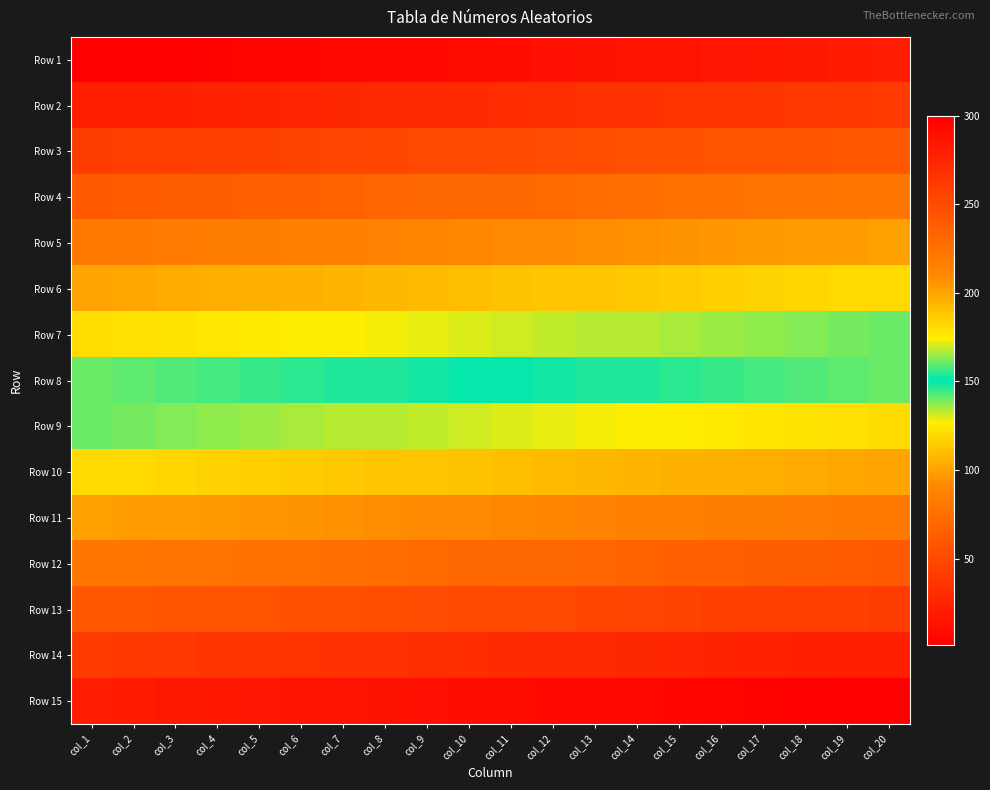

Reading right to left, what are all the values shown in this chart?

Row 1: col_20=20	col_19=19	col_18=18	col_17=17	col_16=16	col_15=15	col_14=14	col_13=13	col_12=12	col_11=11	col_10=10	col_9=9	col_8=8	col_7=7	col_6=6	col_5=5	col_4=4	col_3=3	col_2=2	col_1=1
Row 2: col_20=40	col_19=39	col_18=38	col_17=37	col_16=36	col_15=35	col_14=34	col_13=33	col_12=32	col_11=31	col_10=30	col_9=29	col_8=28	col_7=27	col_6=26	col_5=25	col_4=24	col_3=23	col_2=22	col_1=21
Row 3: col_20=60	col_19=59	col_18=58	col_17=57	col_16=56	col_15=55	col_14=54	col_13=53	col_12=52	col_11=51	col_10=50	col_9=49	col_8=48	col_7=47	col_6=46	col_5=45	col_4=44	col_3=43	col_2=42	col_1=41
Row 4: col_20=80	col_19=79	col_18=78	col_17=77	col_16=76	col_15=75	col_14=74	col_13=73	col_12=72	col_11=71	col_10=70	col_9=69	col_8=68	col_7=67	col_6=66	col_5=65	col_4=64	col_3=63	col_2=62	col_1=61
Row 5: col_20=100	col_19=99	col_18=98	col_17=97	col_16=96	col_15=95	col_14=94	col_13=93	col_12=92	col_11=91	col_10=90	col_9=89	col_8=88	col_7=87	col_6=86	col_5=85	col_4=84	col_3=83	col_2=82	col_1=81
Row 6: col_20=120	col_19=119	col_18=118	col_17=117	col_16=116	col_15=115	col_14=114	col_13=113	col_12=112	col_11=111	col_10=110	col_9=109	col_8=108	col_7=107	col_6=106	col_5=105	col_4=104	col_3=103	col_2=102	col_1=101
Row 7: col_20=140	col_19=139	col_18=138	col_17=137	col_16=136	col_15=135	col_14=134	col_13=133	col_12=132	col_11=131	col_10=130	col_9=129	col_8=128	col_7=127	col_6=126	col_5=125	col_4=124	col_3=123	col_2=122	col_1=121
Row 8: col_20=160	col_19=159	col_18=158	col_17=157	col_16=156	col_15=155	col_14=154	col_13=153	col_12=152	col_11=151	col_10=150	col_9=149	col_8=148	col_7=147	col_6=146	col_5=145	col_4=144	col_3=143	col_2=142	col_1=141
Row 9: col_20=180	col_19=179	col_18=178	col_17=177	col_16=176	col_15=175	col_14=174	col_13=173	col_12=172	col_11=171	col_10=170	col_9=169	col_8=168	col_7=167	col_6=166	col_5=165	col_4=164	col_3=163	col_2=162	col_1=161
Row 10: col_20=200	col_19=199	col_18=198	col_17=197	col_16=196	col_15=195	col_14=194	col_13=193	col_12=192	col_11=191	col_10=190	col_9=189	col_8=188	col_7=187	col_6=186	col_5=185	col_4=184	col_3=183	col_2=182	col_1=181
Row 11: col_20=220	col_19=219	col_18=218	col_17=217	col_16=216	col_15=215	col_14=214	col_13=213	col_12=212	col_11=211	col_10=210	col_9=209	col_8=208	col_7=207	col_6=206	col_5=205	col_4=204	col_3=203	col_2=202	col_1=201
Row 12: col_20=240	col_19=239	col_18=238	col_17=237	col_16=236	col_15=235	col_14=234	col_13=233	col_12=232	col_11=231	col_10=230	col_9=229	col_8=228	col_7=227	col_6=226	col_5=225	col_4=224	col_3=223	col_2=222	col_1=221
Row 13: col_20=260	col_19=259	col_18=258	col_17=257	col_16=256	col_15=255	col_14=254	col_13=253	col_12=252	col_11=251	col_10=250	col_9=249	col_8=248	col_7=247	col_6=246	col_5=245	col_4=244	col_3=243	col_2=242	col_1=241
Row 14: col_20=280	col_19=279	col_18=278	col_17=277	col_16=276	col_15=275	col_14=274	col_13=273	col_12=272	col_11=271	col_10=270	col_9=269	col_8=268	col_7=267	col_6=266	col_5=265	col_4=264	col_3=263	col_2=262	col_1=261
Row 15: col_20=300	col_19=299	col_18=298	col_17=297	col_16=296	col_15=295	col_14=294	col_13=293	col_12=292	col_11=291	col_10=290	col_9=289	col_8=288	col_7=287	col_6=286	col_5=285	col_4=284	col_3=283	col_2=282	col_1=281